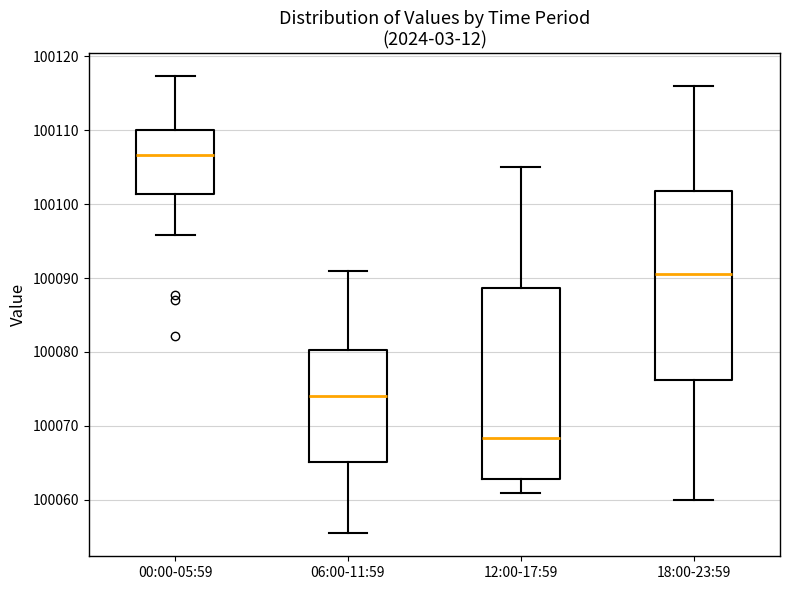

Reading left to right, transcribe this box plot: for each box, give where its median line is, the range the box spans, and where its two whiskers end, as read against the y-axis. The values are not printed on the chart, so give them approximately, as read against the axis.

00:00-05:59: median 100107, box 100101 to 100110, whiskers 100096 to 100117
06:00-11:59: median 100074, box 100065 to 100080, whiskers 100055 to 100091
12:00-17:59: median 100068, box 100063 to 100089, whiskers 100061 to 100105
18:00-23:59: median 100091, box 100076 to 100102, whiskers 100060 to 100116